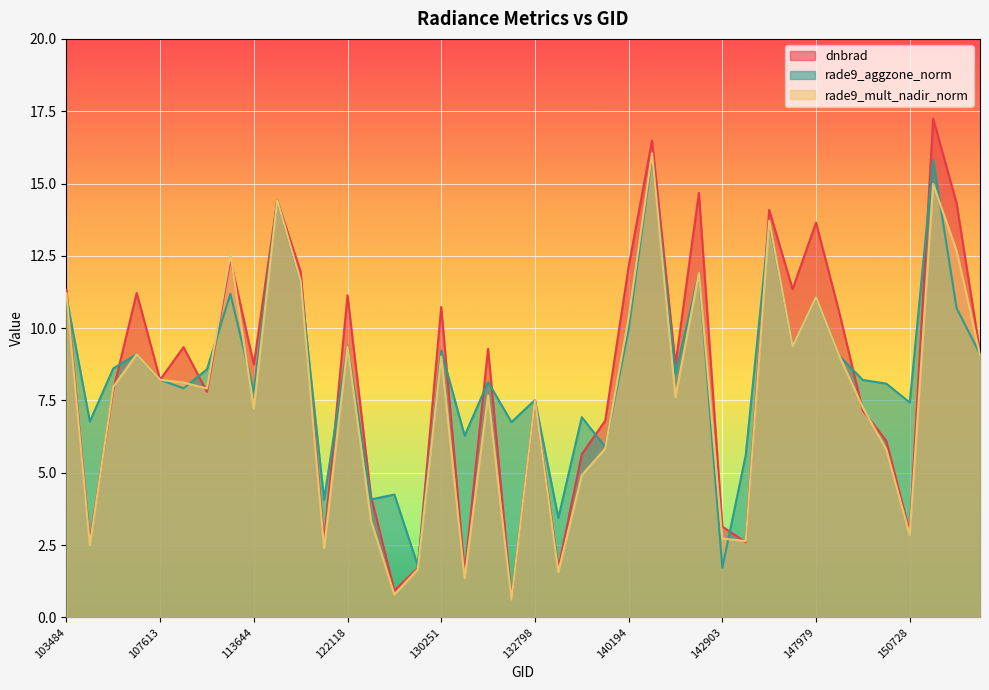

True or false: rade9_aggzone_norm has more than 2 interior local peaks.

True